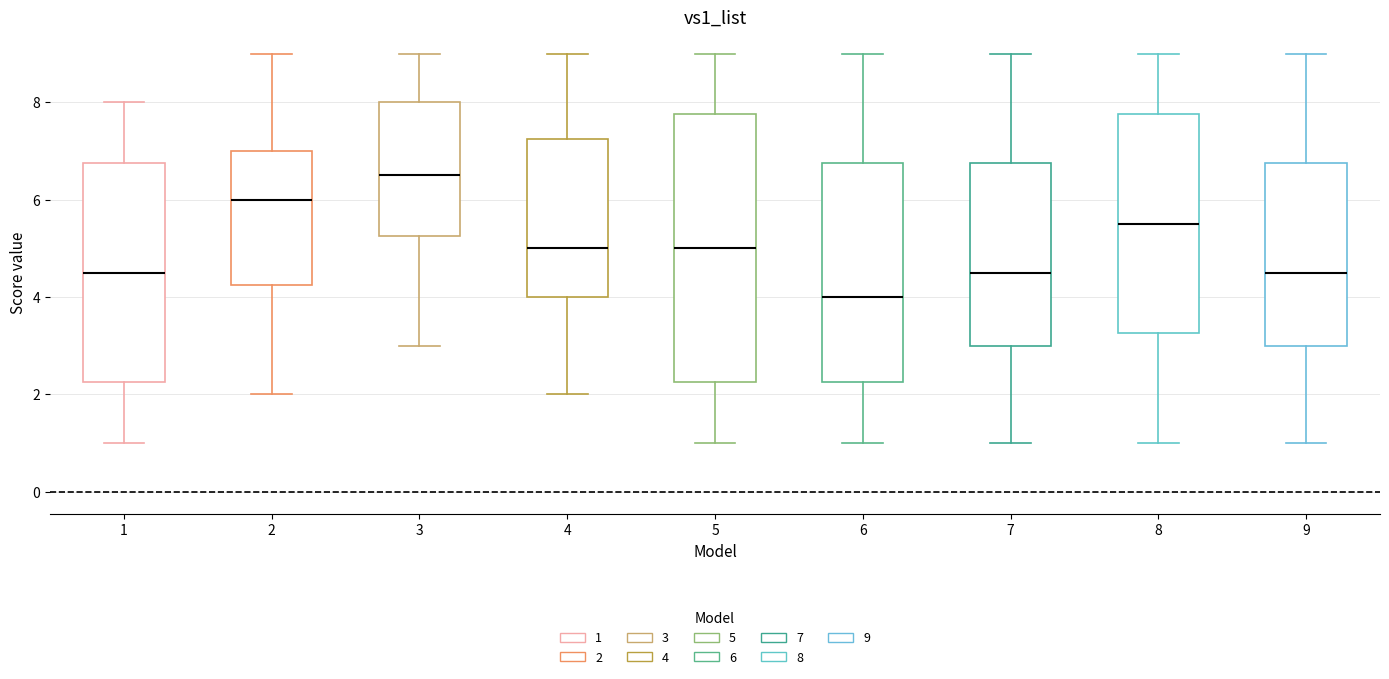

Reading left to right, transcribe this box plot: for each box, give where its median line is, the range the box spans, and where its two whiskers end, as read against the y-axis. The values are not printed on the chart, so give them approximately, as read against the axis.

1: median 4.6, box 2.2 to 6.8, whiskers 1.0 to 8.0
2: median 6.0, box 4.2 to 7.0, whiskers 2.0 to 9.0
3: median 6.6, box 5.2 to 8.0, whiskers 3.0 to 9.0
4: median 5.0, box 4.0 to 7.2, whiskers 2.0 to 9.0
5: median 5.0, box 2.2 to 7.8, whiskers 1.0 to 9.0
6: median 4.0, box 2.2 to 6.8, whiskers 1.0 to 9.0
7: median 4.6, box 3.0 to 6.8, whiskers 1.0 to 9.0
8: median 5.6, box 3.2 to 7.8, whiskers 1.0 to 9.0
9: median 4.6, box 3.0 to 6.8, whiskers 1.0 to 9.0